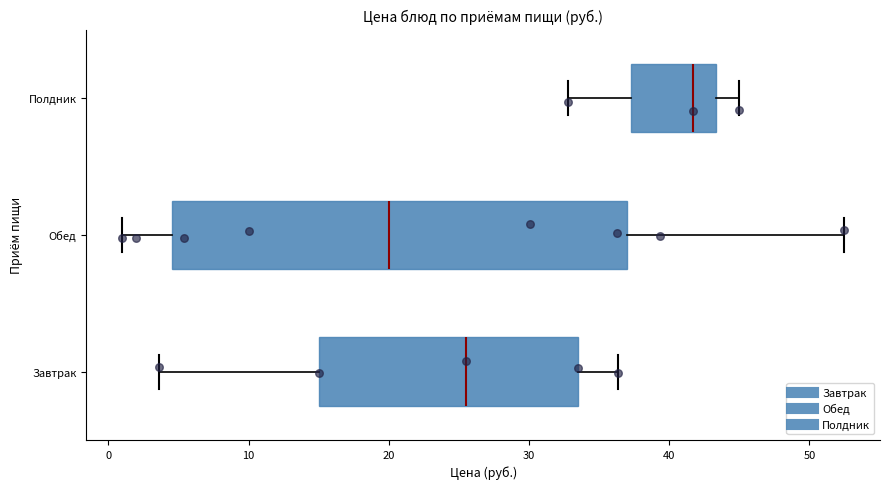

Reading bottom to top, transcribe this box plot: for each box, give where its median line is, the range the box spans, and where its two whiskers end, as read against the x-axis. The values are not printed on the chart, so give them approximately, as read against the axis.

Завтрак: median 26, box 15 to 34, whiskers 4 to 36
Обед: median 20, box 5 to 37, whiskers 1 to 52
Полдник: median 42, box 37 to 43, whiskers 33 to 45